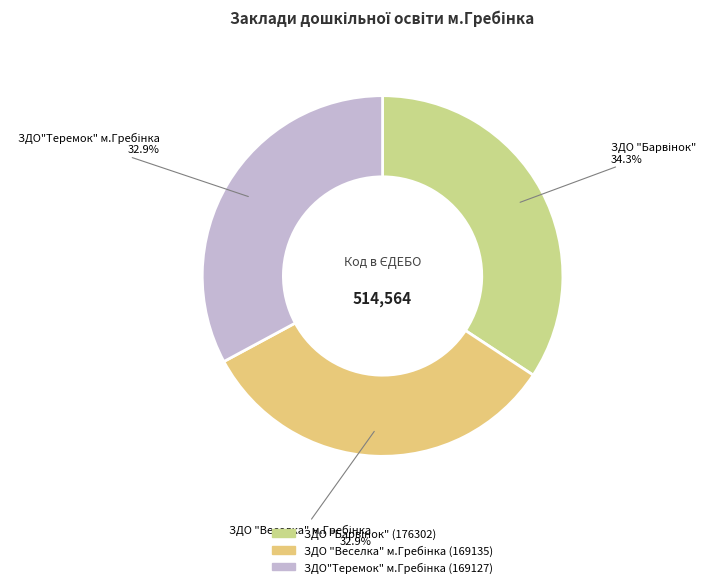

Is there a majority slice in this chart?

No